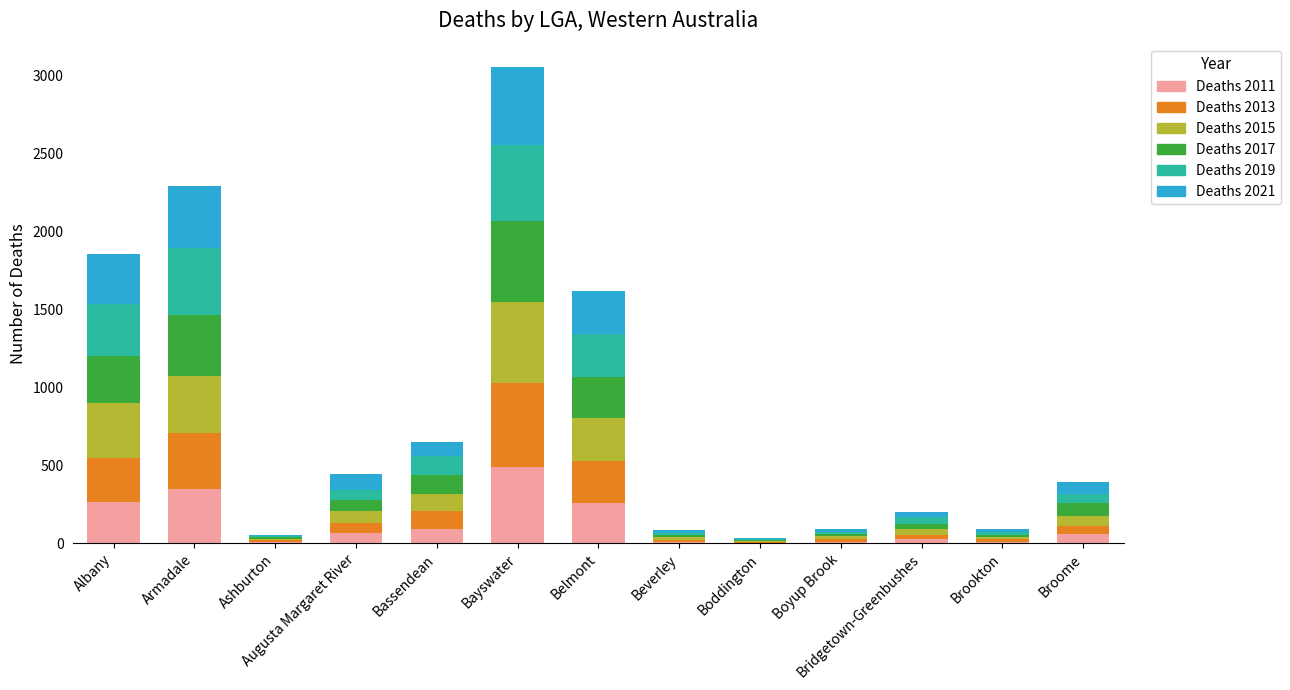

What is the sum of all Deaths 2011 values?

1644